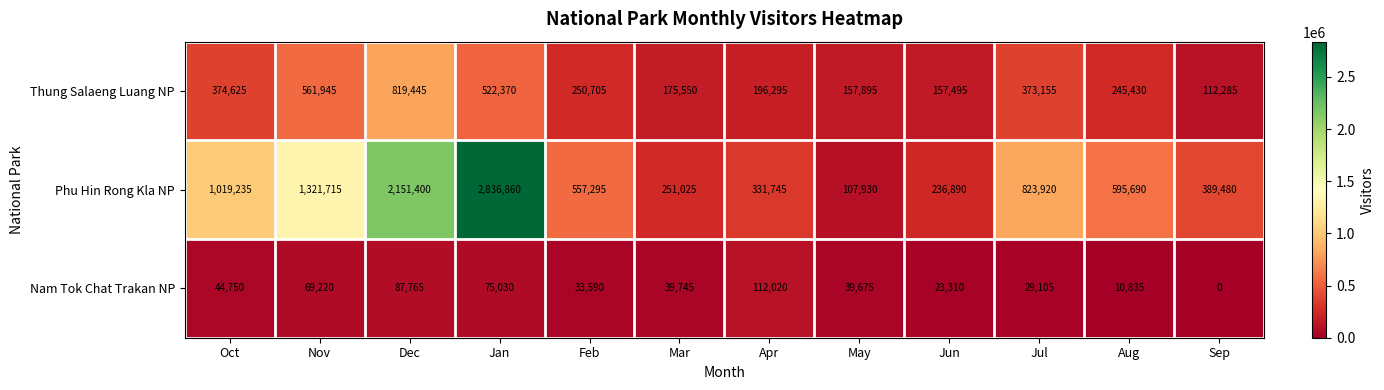

The Thung Salaeng Luang NP series shows 258750 at Mar. True or false?

False